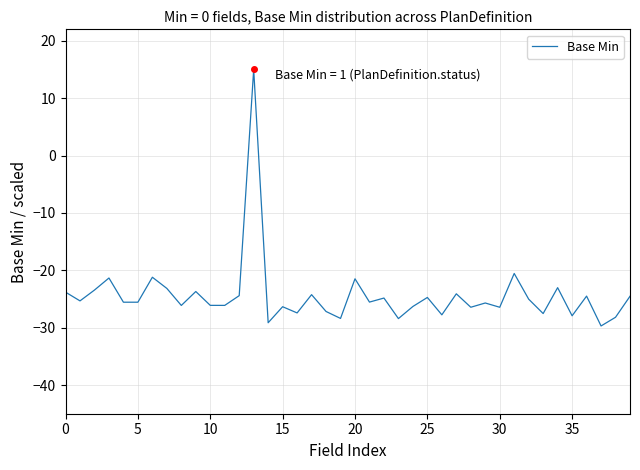

How many interior local valleys (lower than both neighbors) does the data have?

15